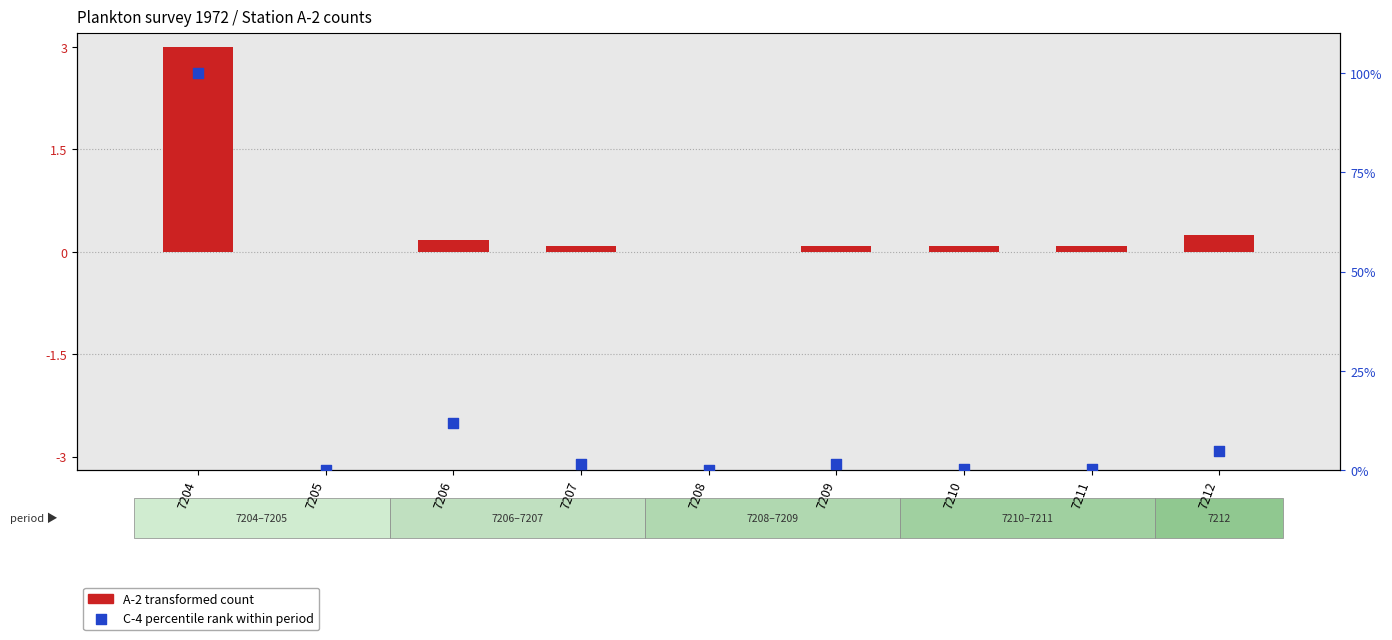

Which series has the largest total across all categories?

C-4 relative rank